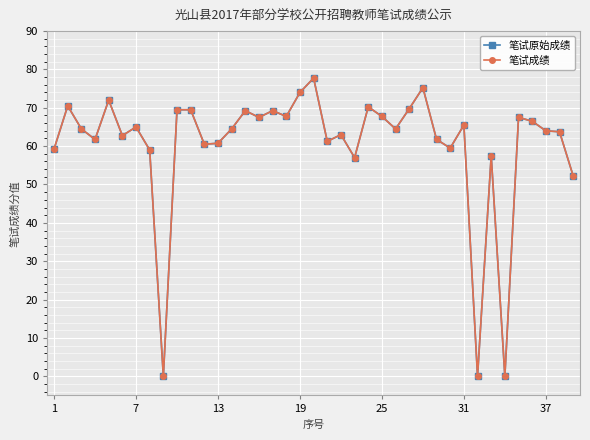

Is this an area chart (filled region under the line)?

No